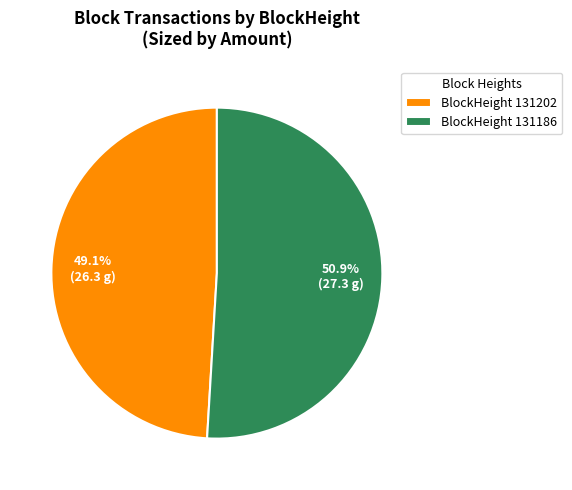

Between BlockHeight 131186 and BlockHeight 131202, which is larger?

BlockHeight 131186